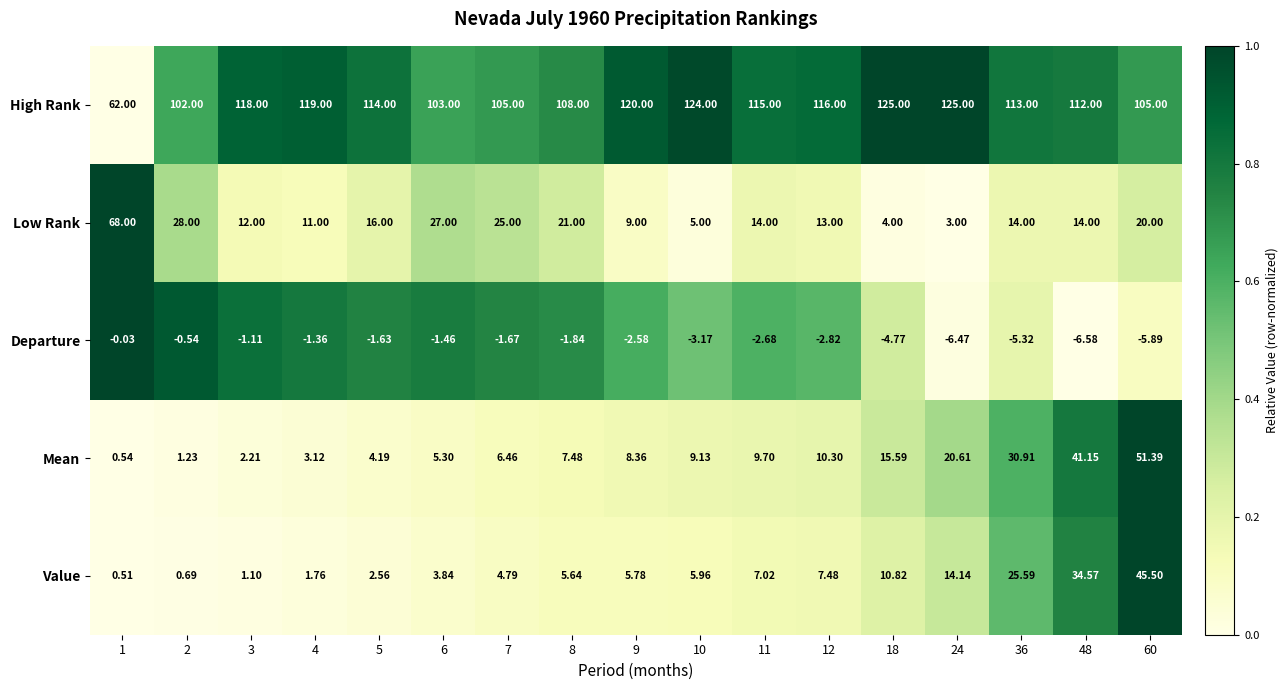

Which series has the widest spread of values?

Low Rank